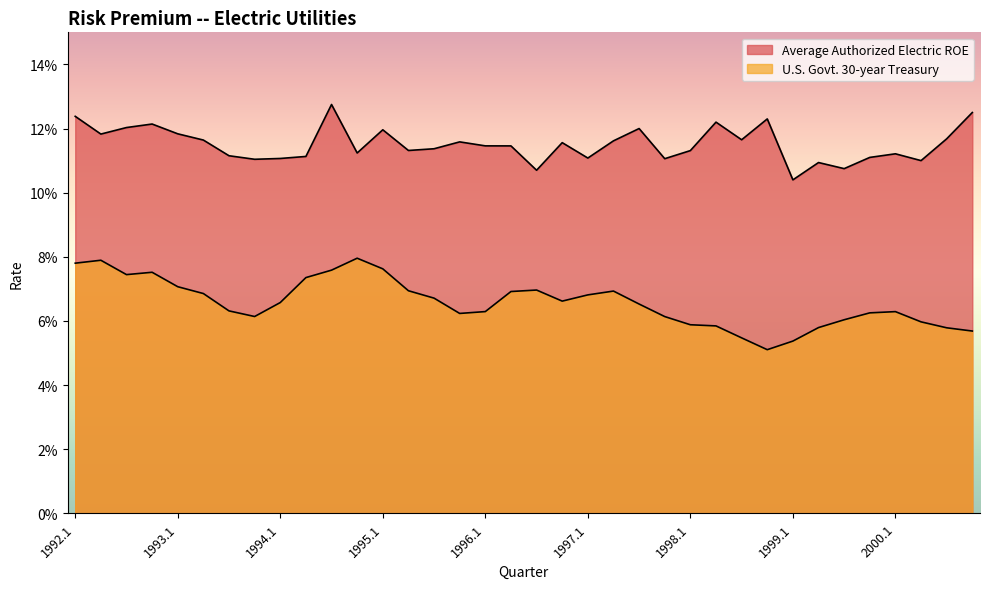

True or false: Average Authorized Electric ROE and U.S. Govt. 30-year Treasury intersect in this chart.

False